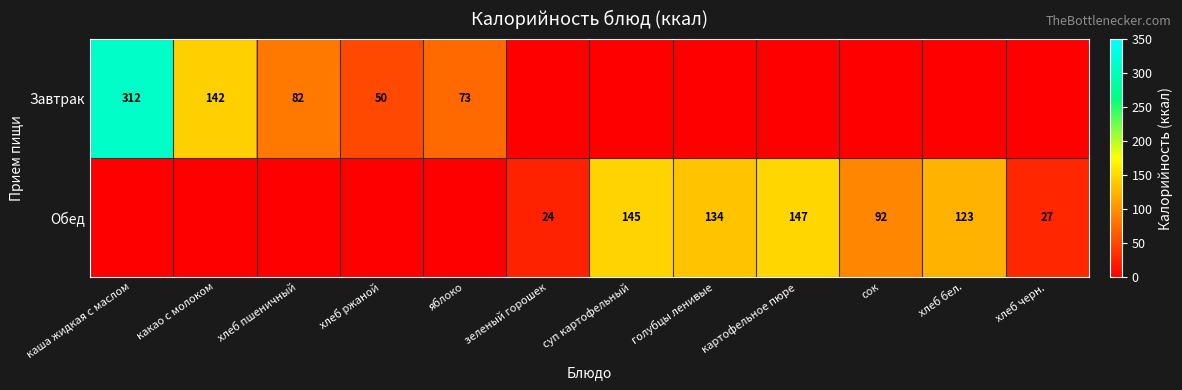

What is the difference between the Завтрак values at какао с молоком and хлеб пшеничный?

60